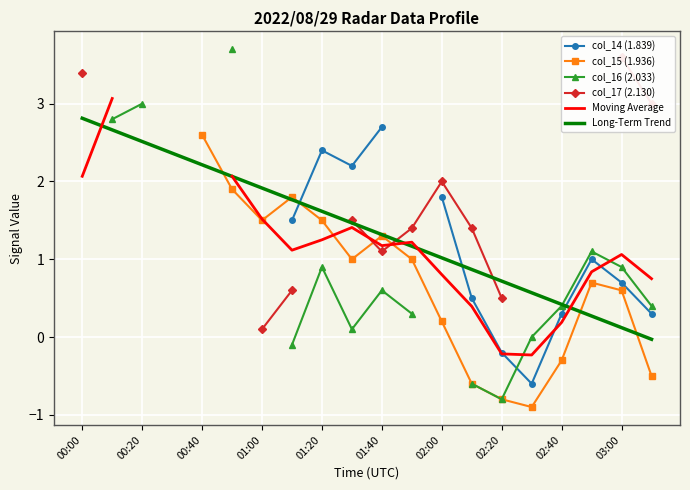

What is the value of the Long-Term Trend point at the 16th from the left?

0.6